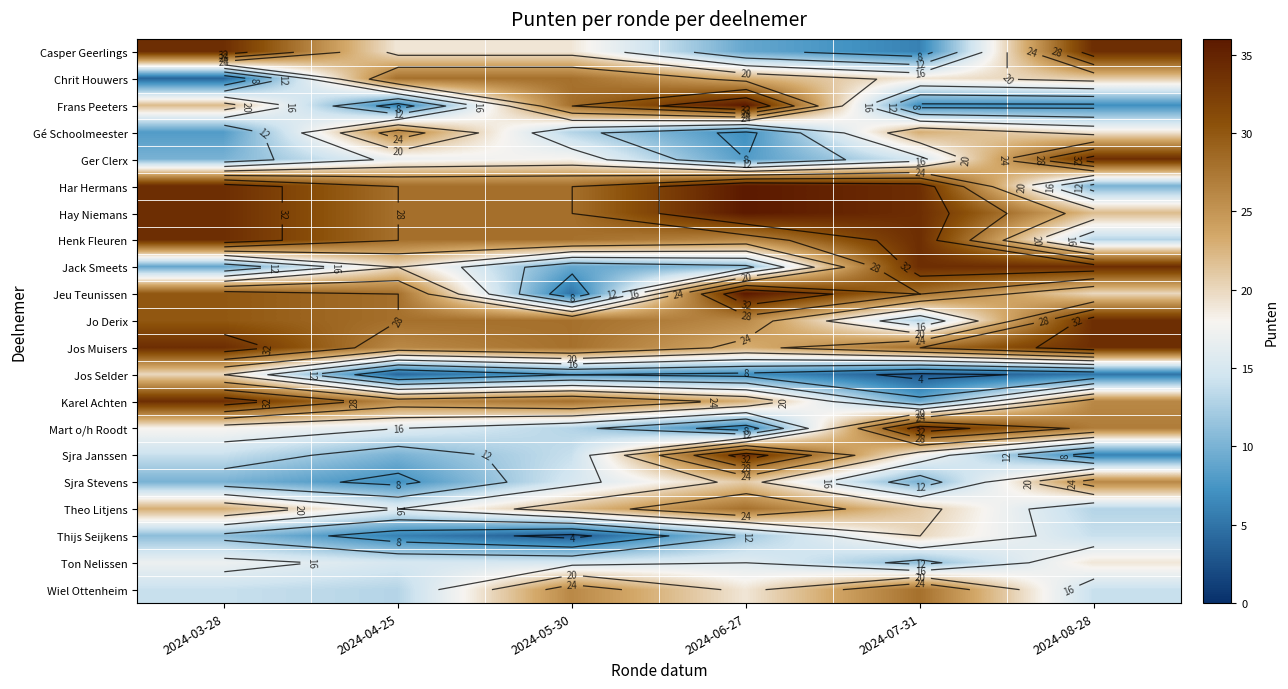

At which category does the chart reach its peak across all series?

2024-06-27